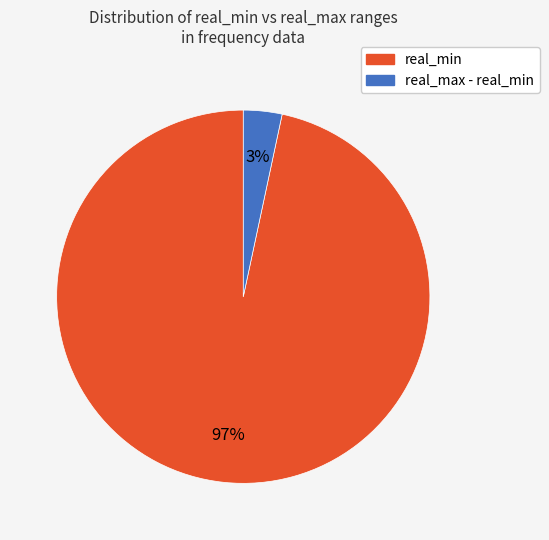

Count the number of slices in the pie.

2